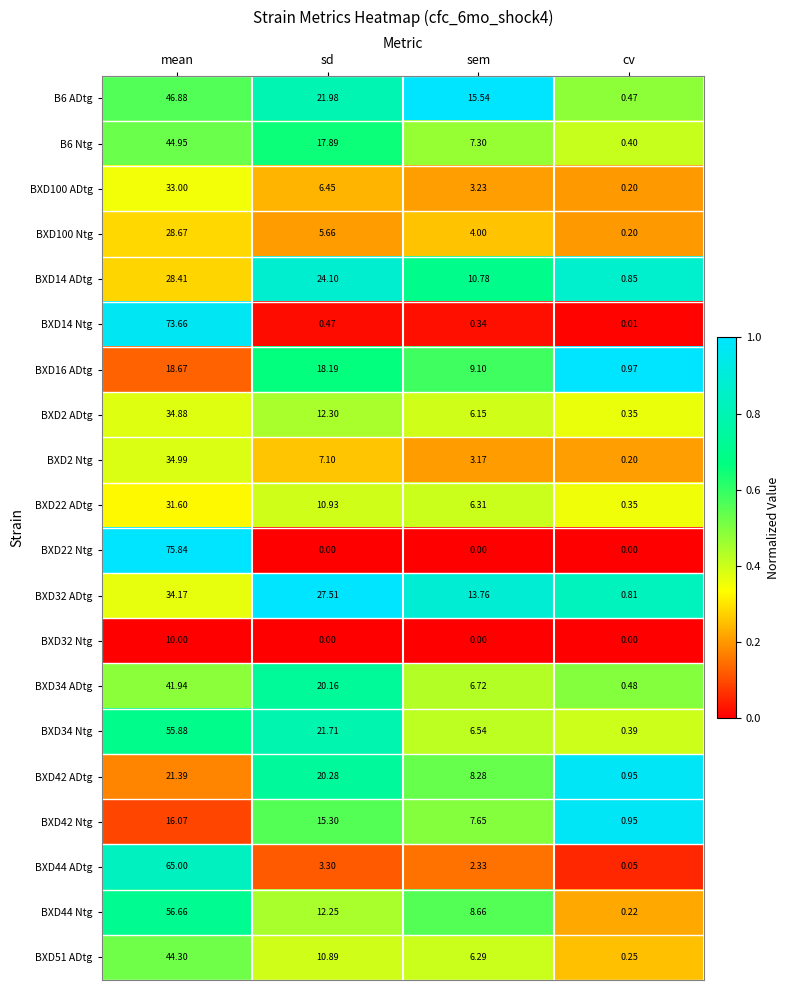

How many series are shown in this chart?

20